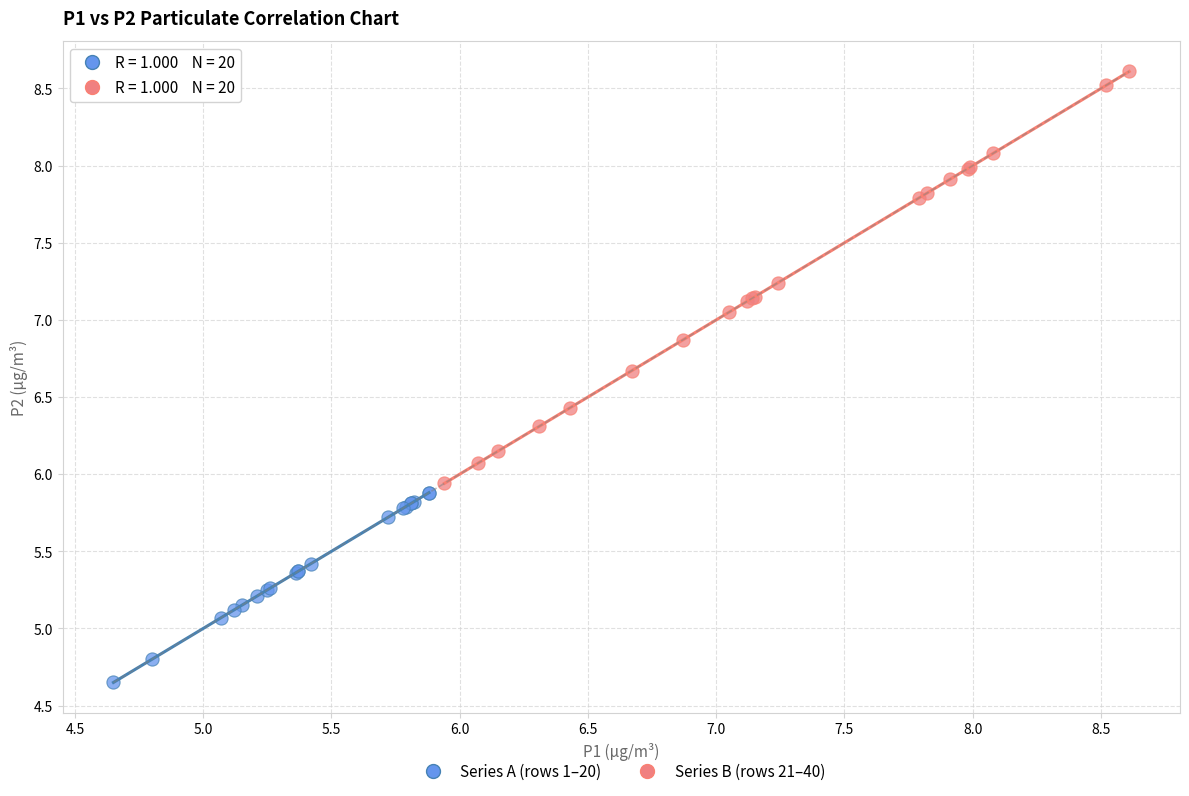

Which series contains the lowest Y value?

Series A (rows 1–20)